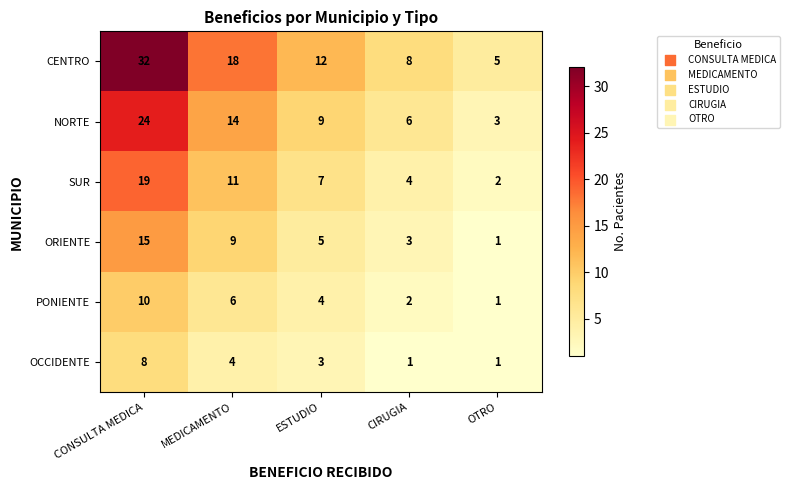

At ESTUDIO, list the series in order from largest to smallest.

CENTRO, NORTE, SUR, ORIENTE, PONIENTE, OCCIDENTE